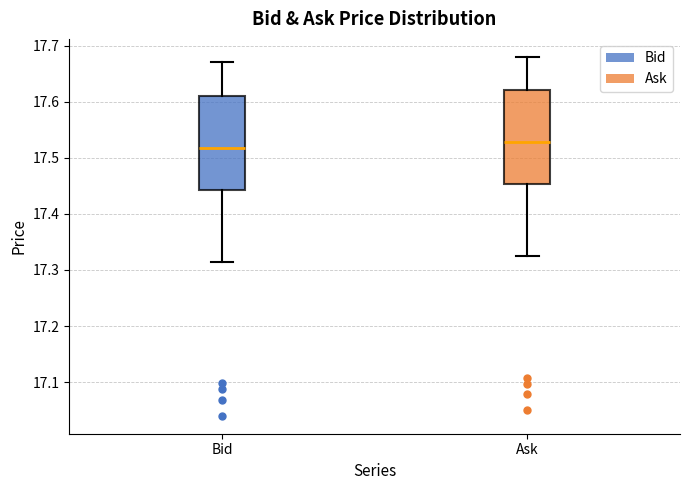

Where is the upper edge of the box for Ask on the y-axis? The values are not printed on the chart, so give them approximately, as read against the axis.

17.62